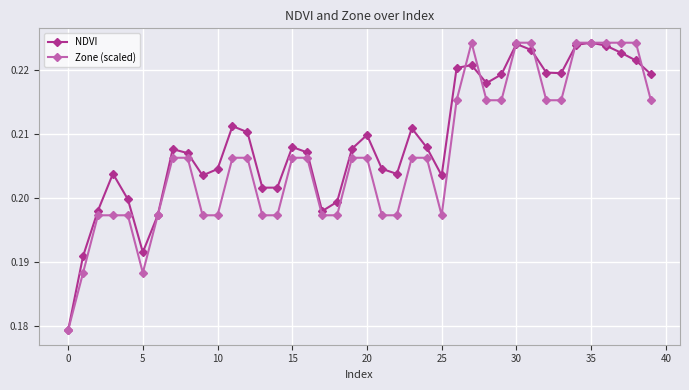

Which series has the largest total across all categories?

NDVI